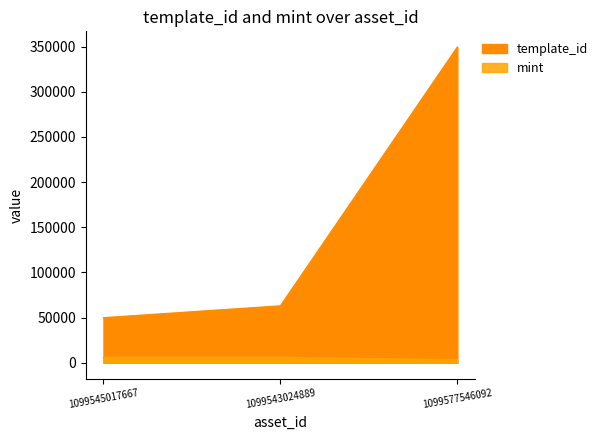

Between 1099545017667 and 1099577546092, which series saw the biggest shift?

template_id